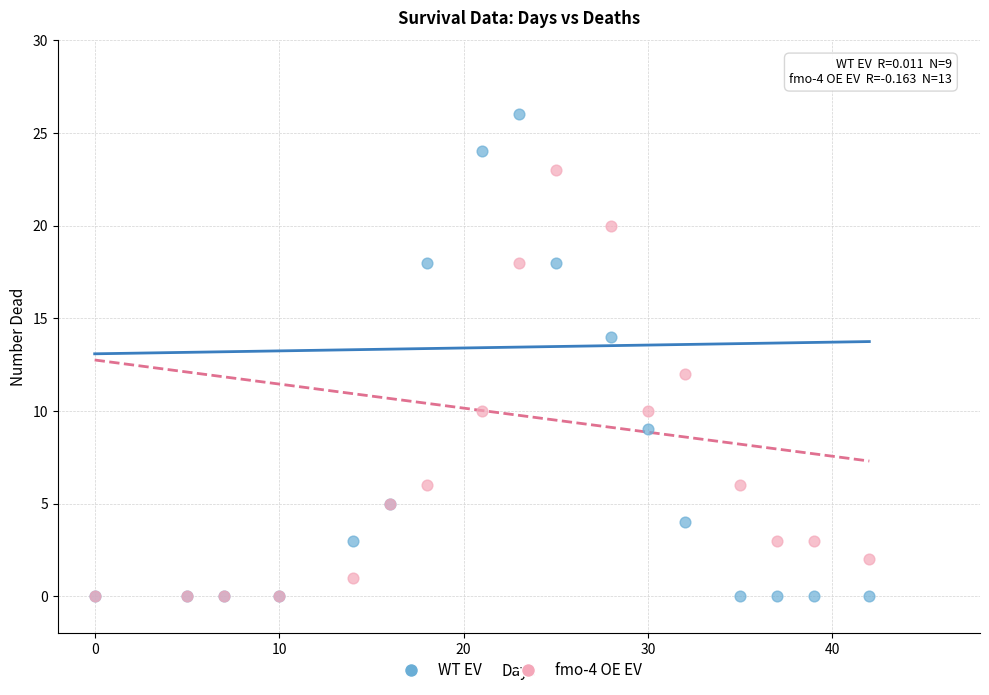

What are all the series names shown in the legend?

WT EV, fmo-4 OE EV